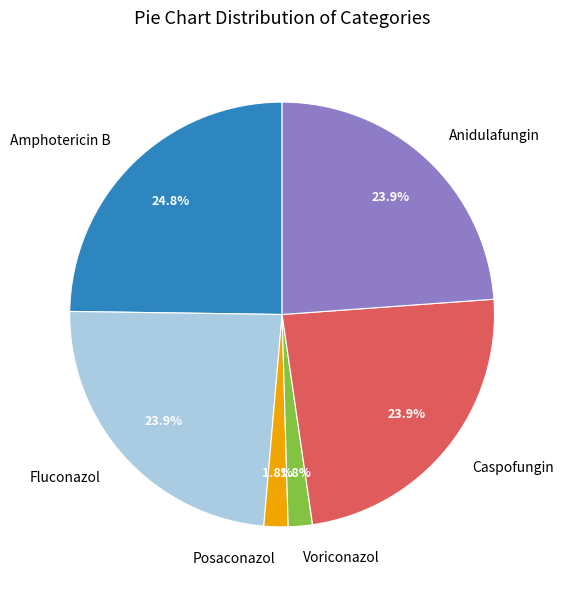

Approximately how many times larger is the value at Amphotericin B compared to Caspofungin?

1.0